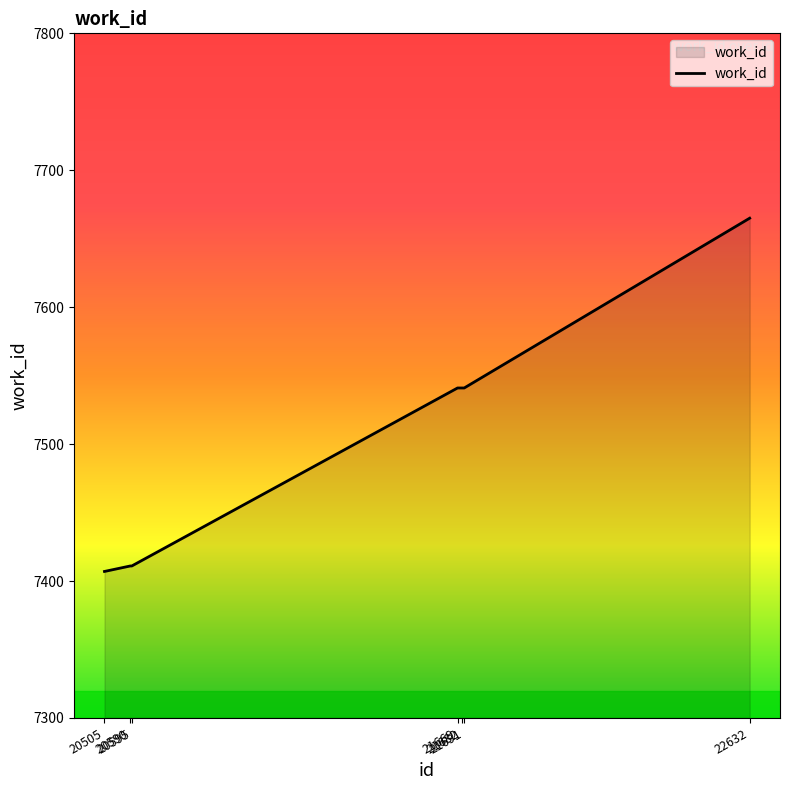

Reading right to left, transcribe all the data shown in this chart.

22632=7665	21691=7541	21682=7541	21669=7541	20595=7411	20590=7411	20505=7407